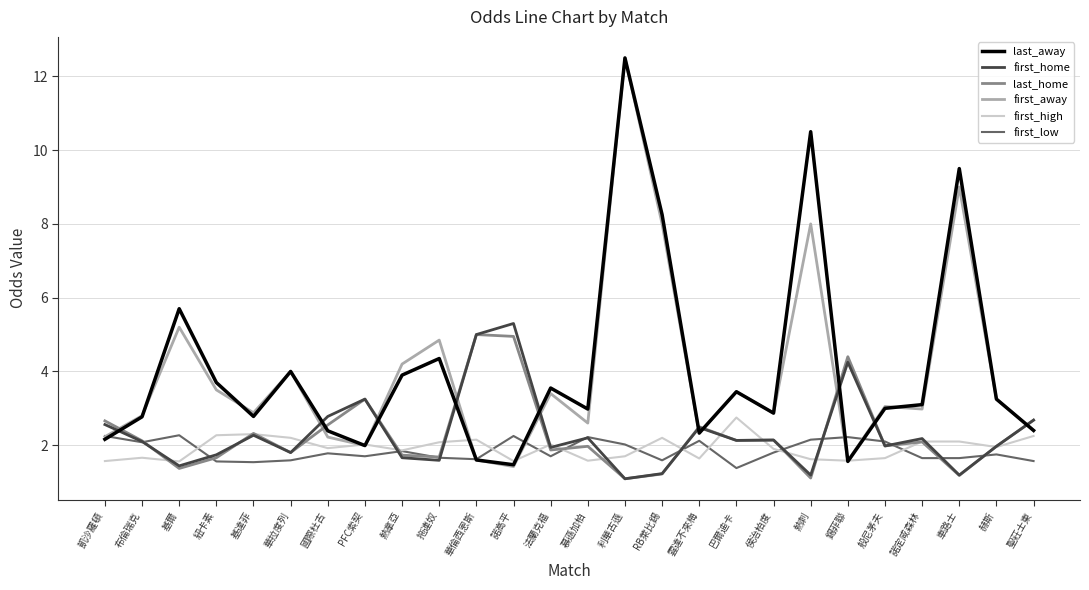

What position from the left is 華倫西恩斯?

11